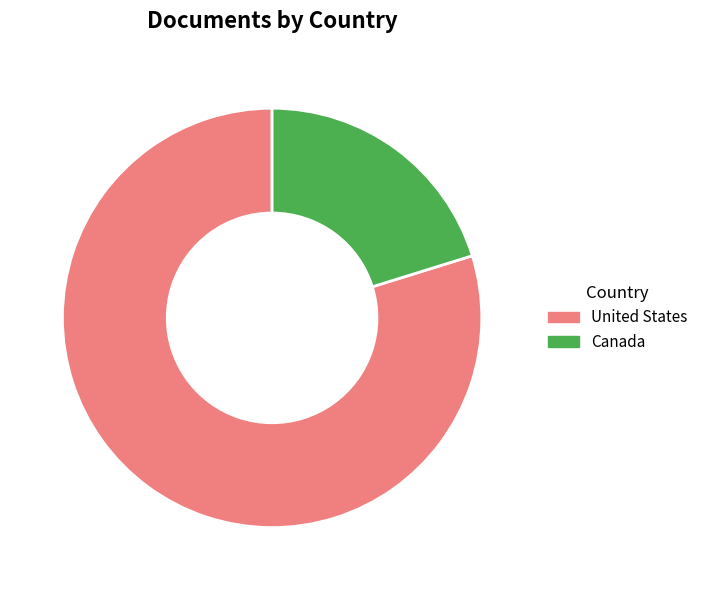

How many slices are in this pie chart?

2